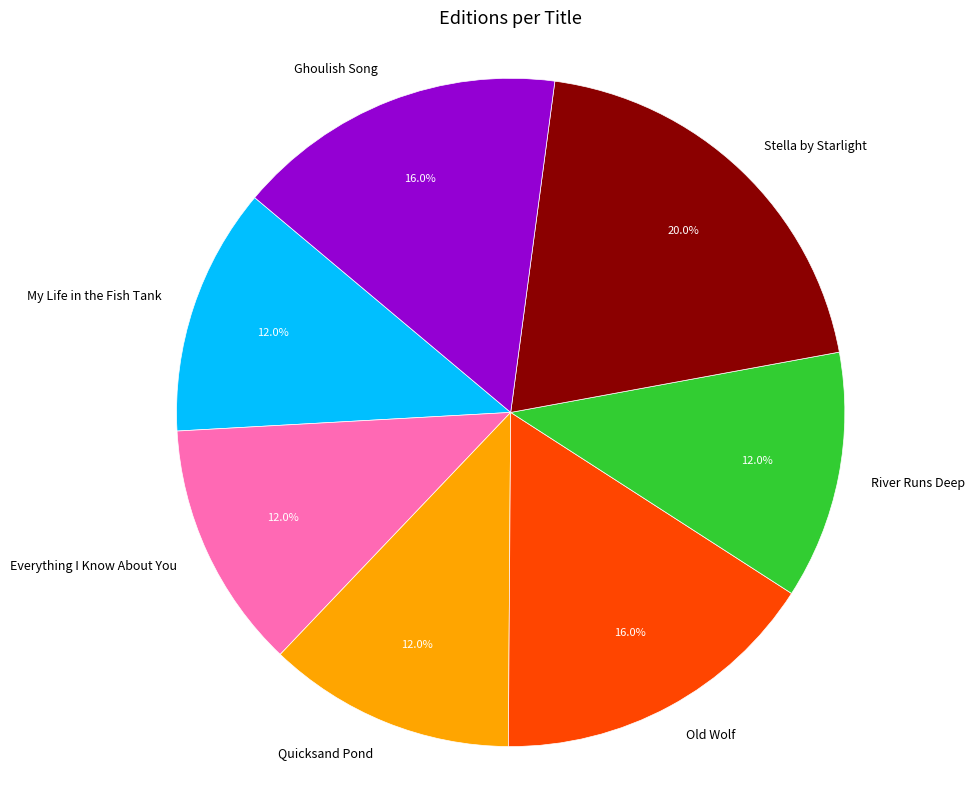

What is the largest slice in the pie chart?

Stella by Starlight